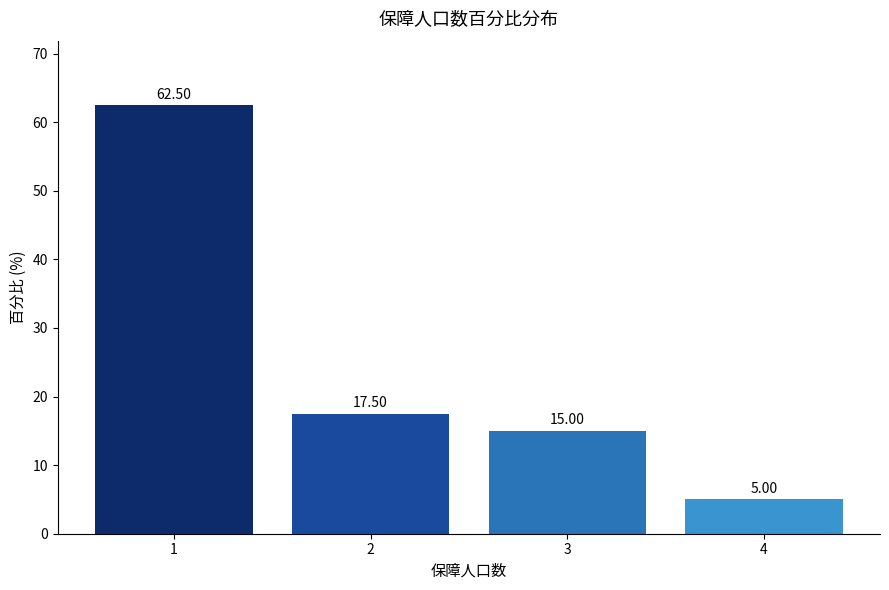

What is the sum of all values?

100.0